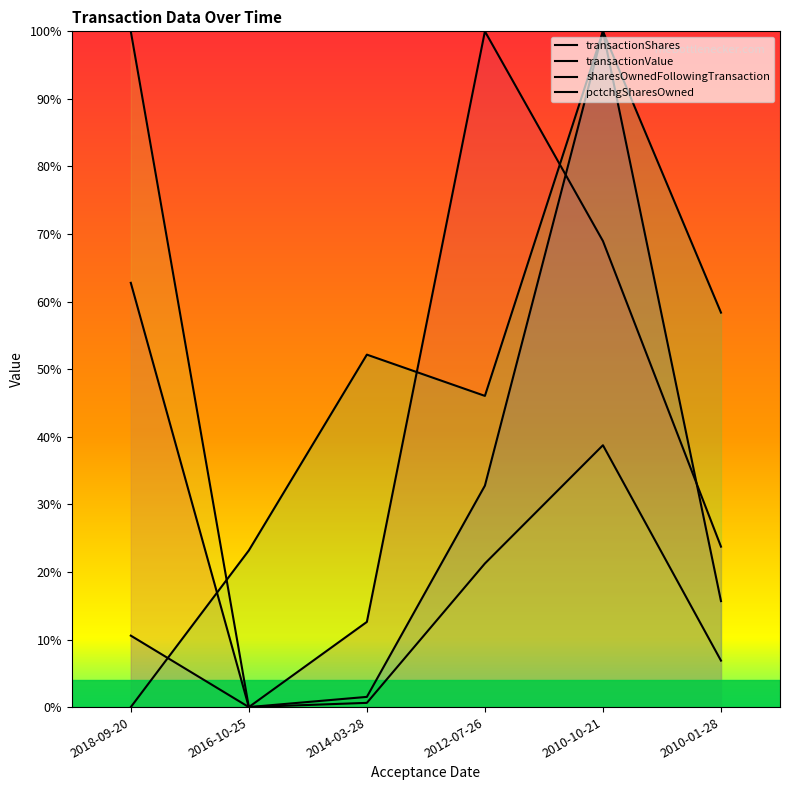

What is the sum of all sharesOwnedFollowingTransaction values?

2.8